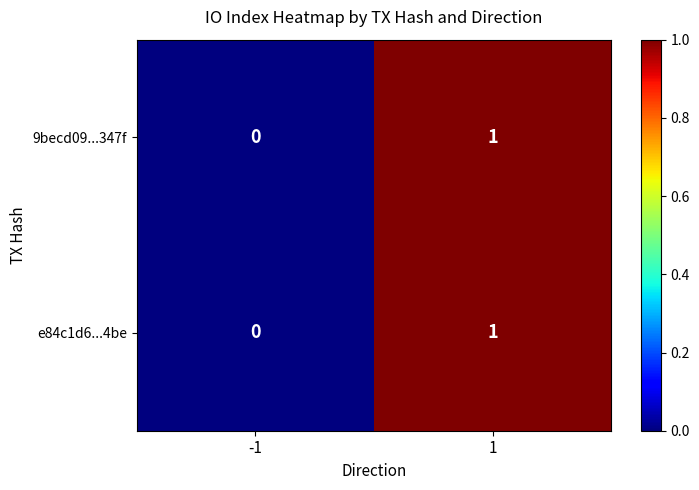

The e84c1d6...4be series shows 0 at -1. True or false?

True